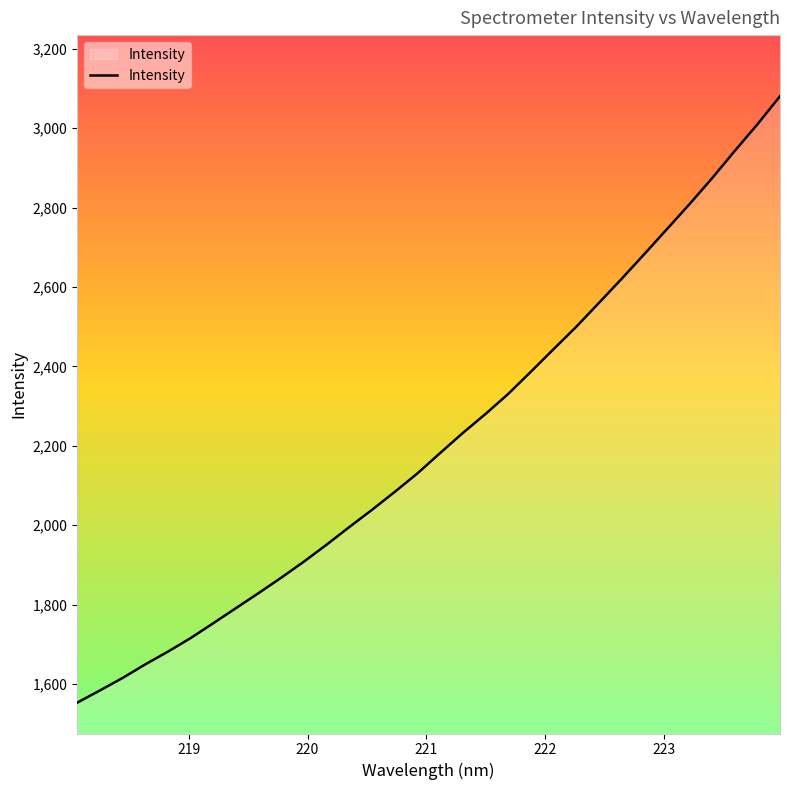

What is the smallest value displayed?

1552.7